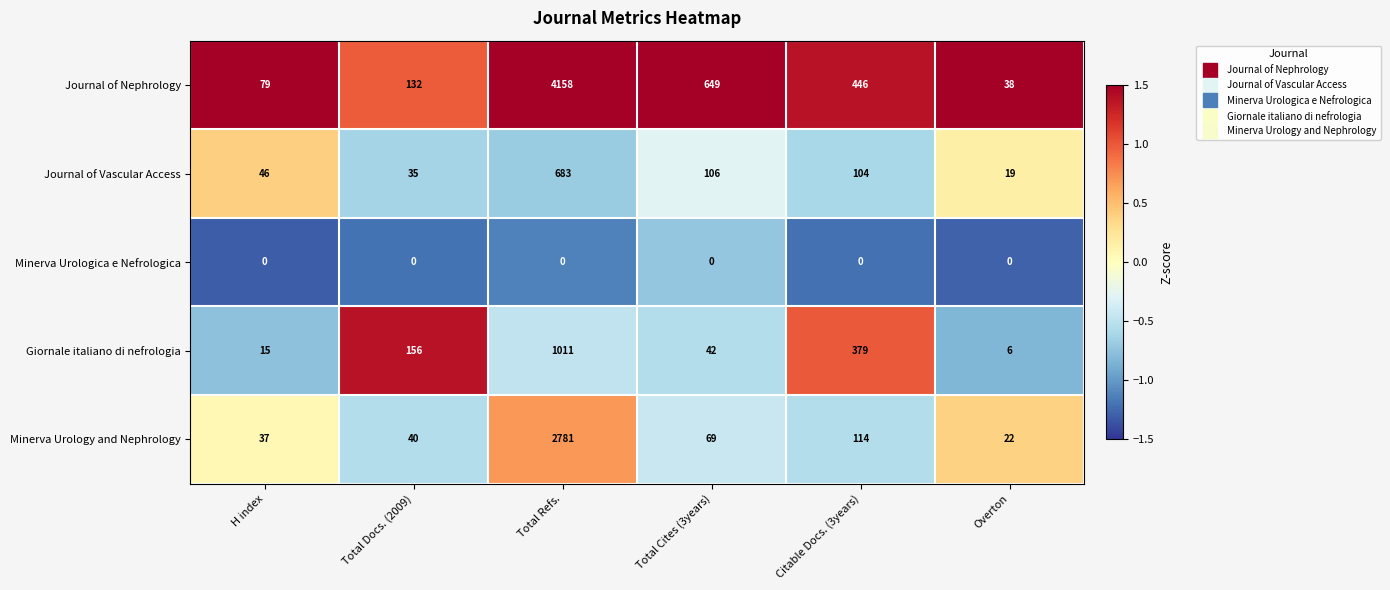

Read the Journal of Vascular Access value at Citable Docs. (3years), to the nearest 10.

100